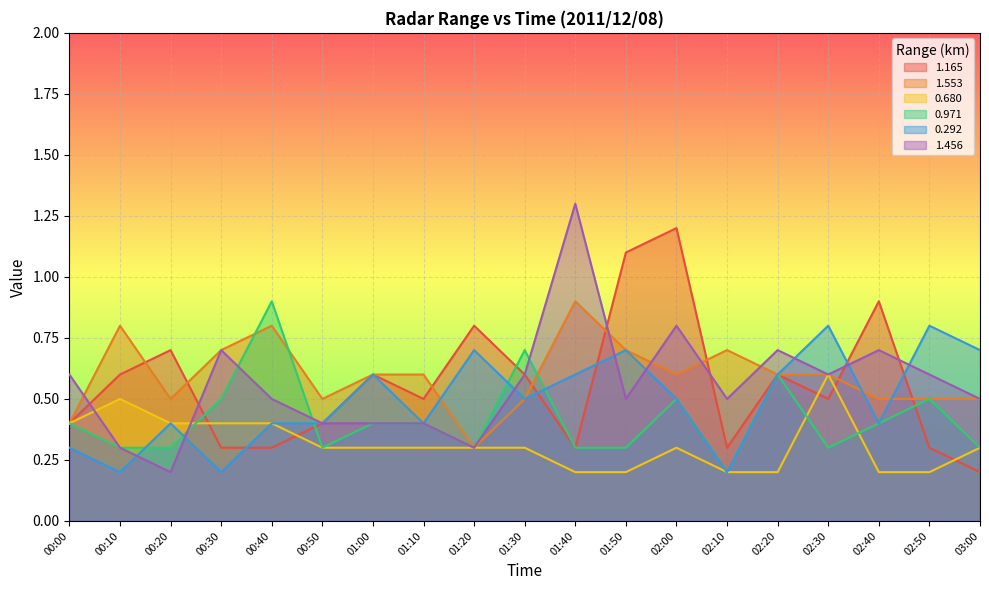

What is the difference between the maximum and second lowest values in the 1.456 series?

1.0